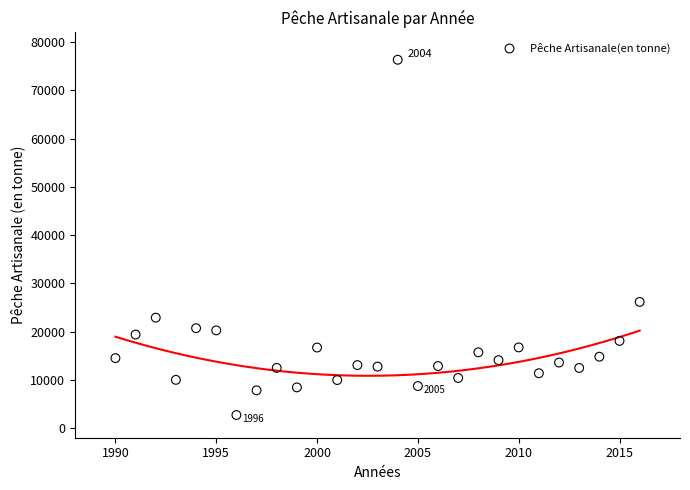

What is the range of X values (max minus min)?

26